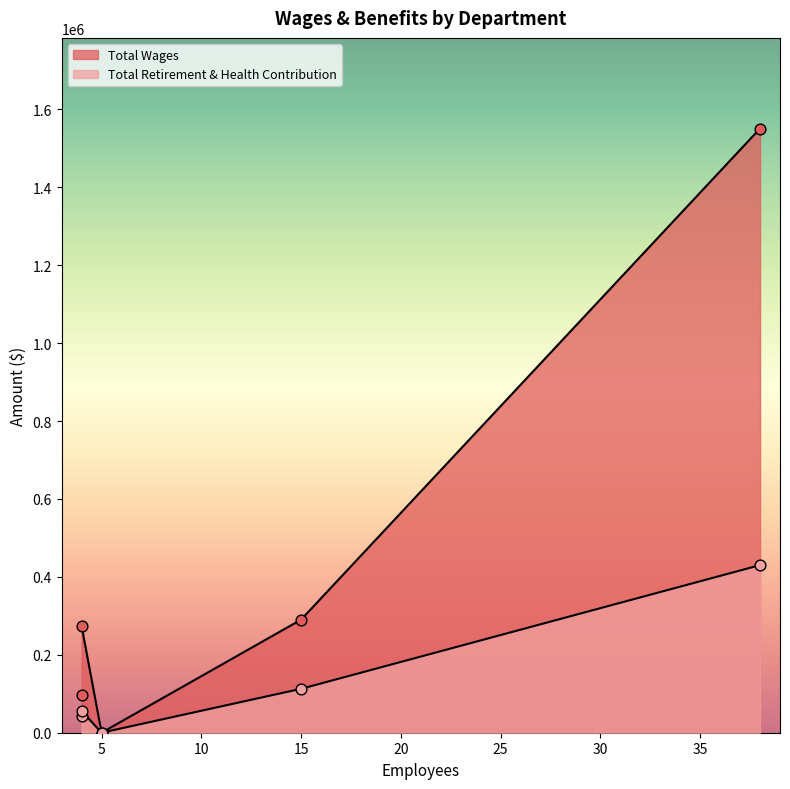

Is the value of Total Retirement & Health Contribution at Board of Directors greater than the value of Total Wages at Facilities?

No